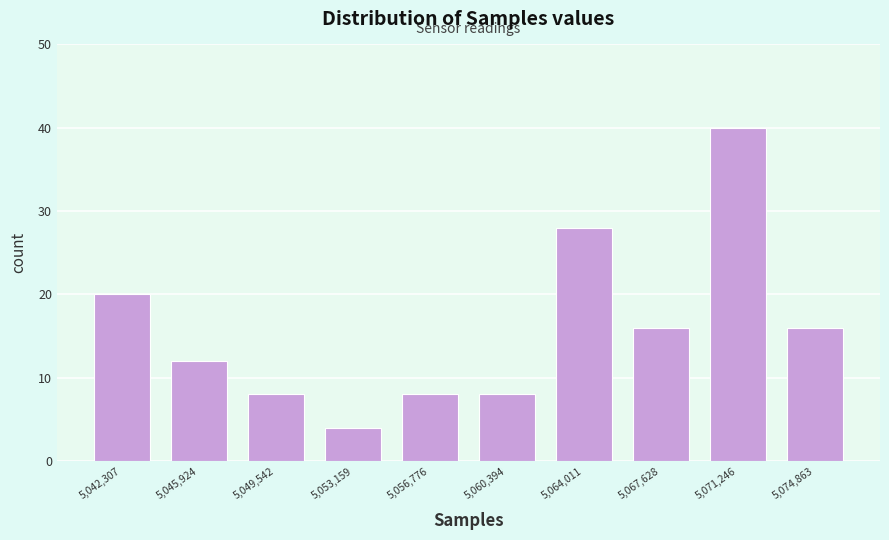

Over which range of the x-axis is the bar tallest?

5069500 to 5073000